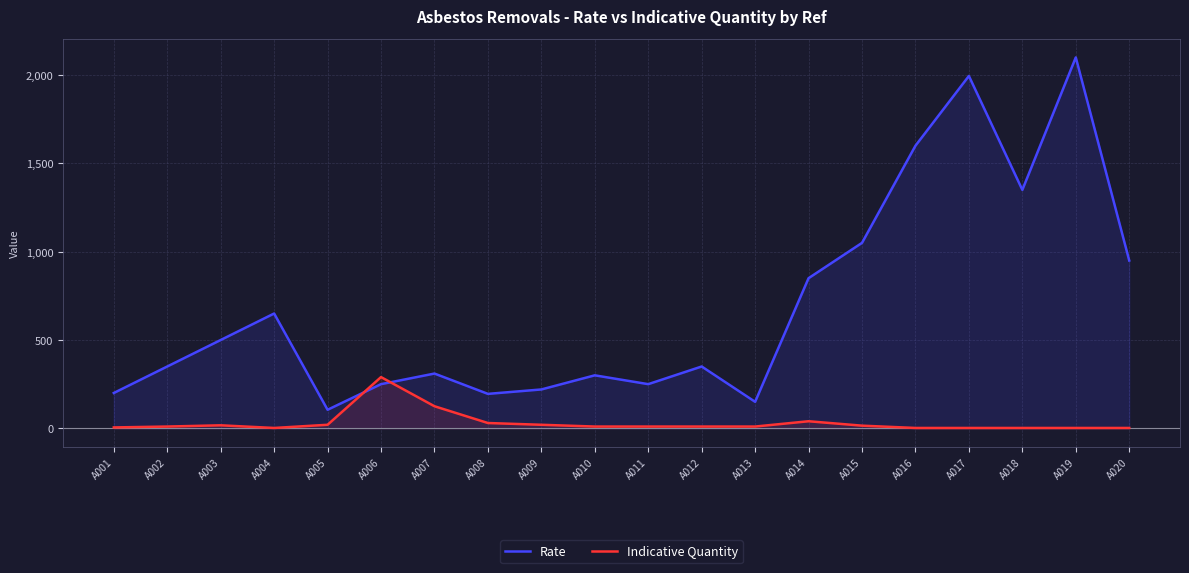

Rank the series at A019 from highest to lowest value.

Rate, Indicative Quantity